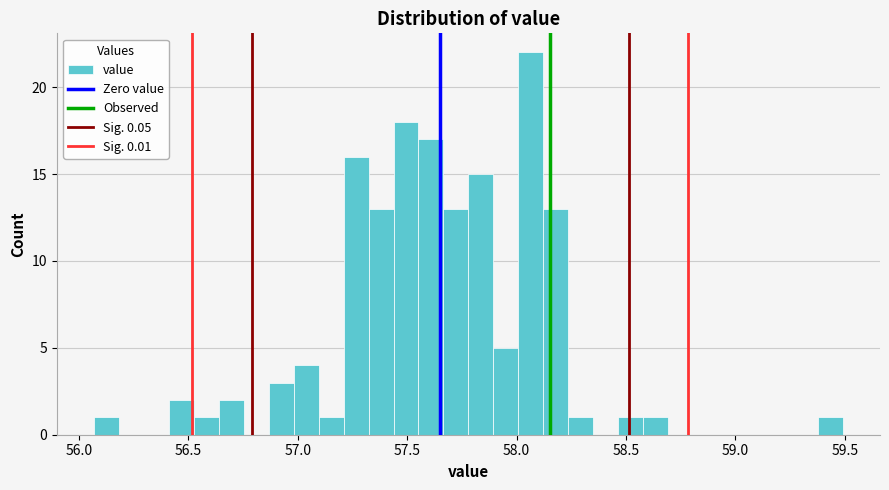

Around what value on the x-axis is the tallest bar? Give the approximate position of its centre, as read against the axis.

58.05